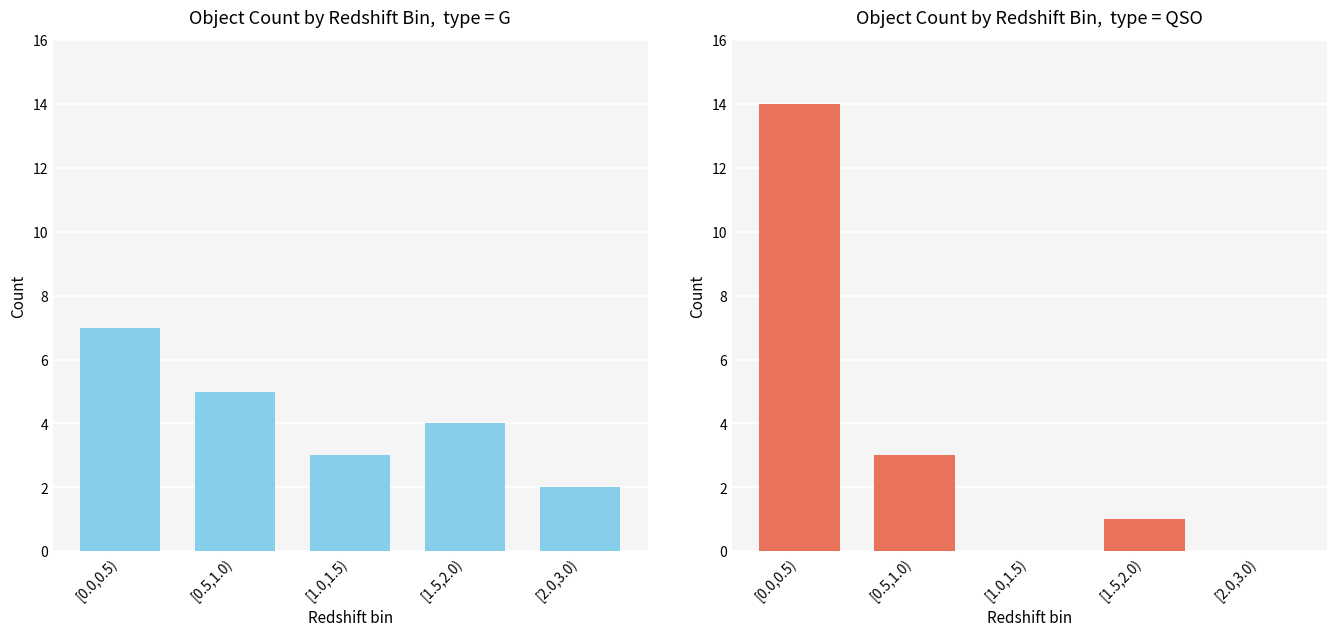

At which label is G closest to 4?

[1.5,2.0)